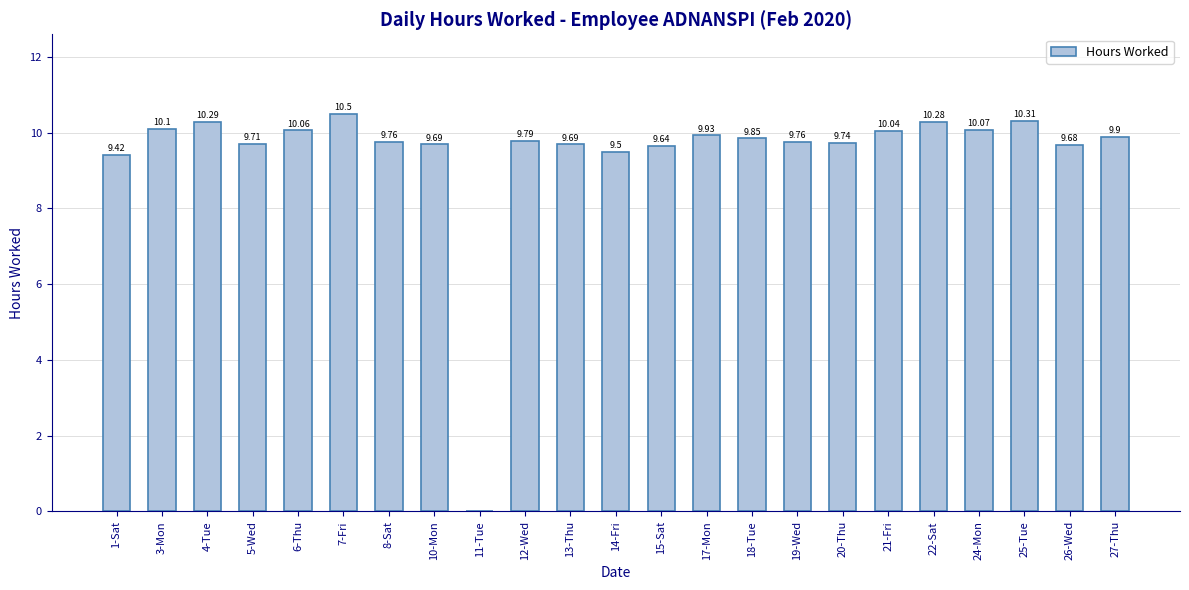

Which has a higher value, 8-Sat or 24-Mon?

24-Mon